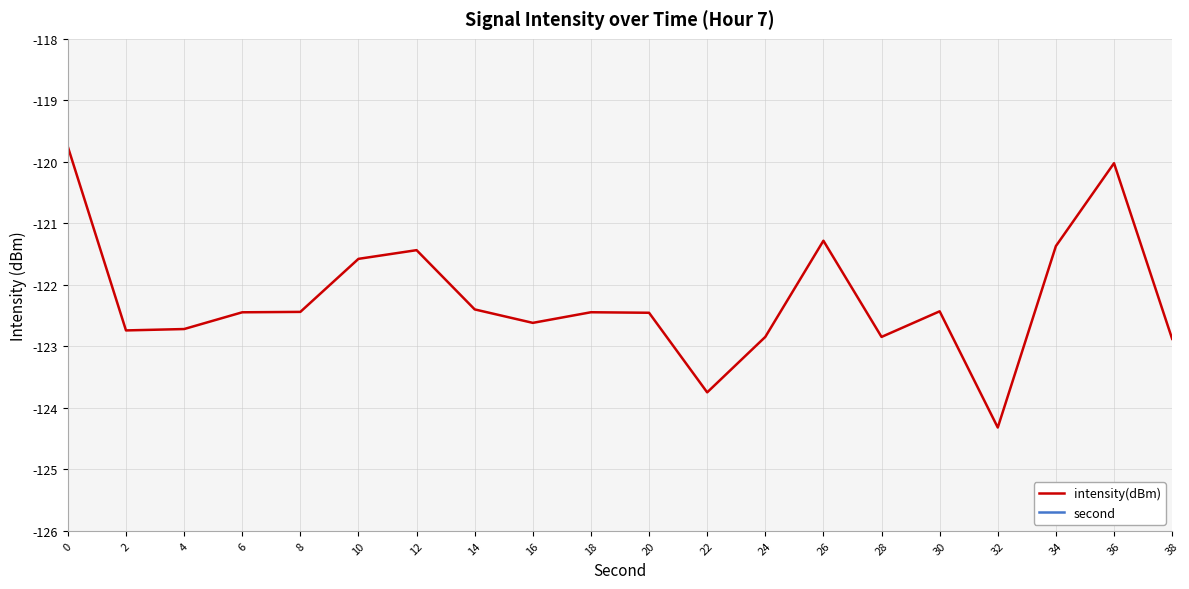

Rank the series by their average value, from highest to lowest.

second, intensity(dBm)